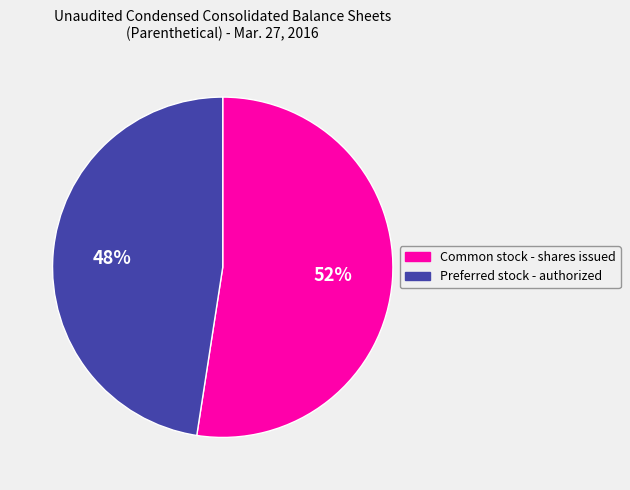

Rank the categories by value from highest to lowest.

Common stock - shares issued, Preferred stock - authorized